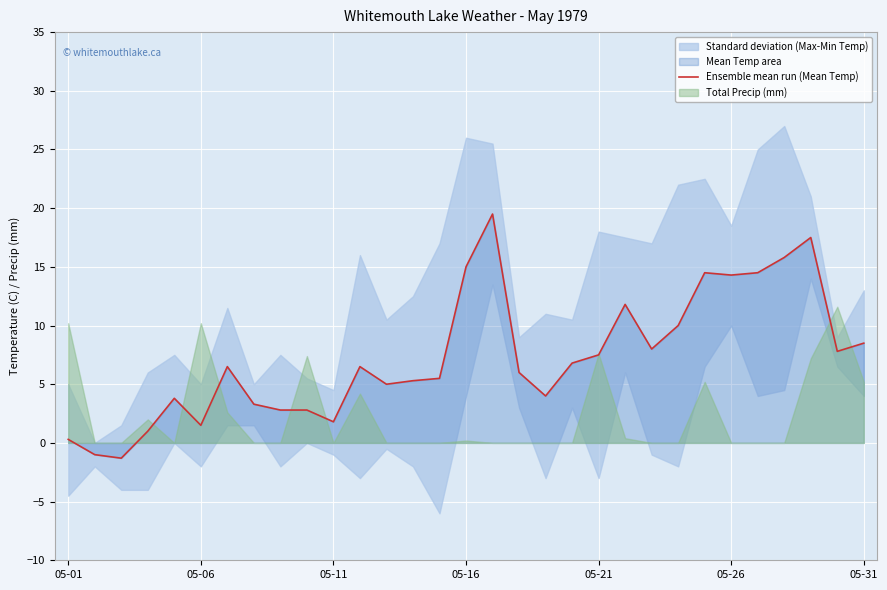

What is the difference between the maximum and minimum values?

20.8